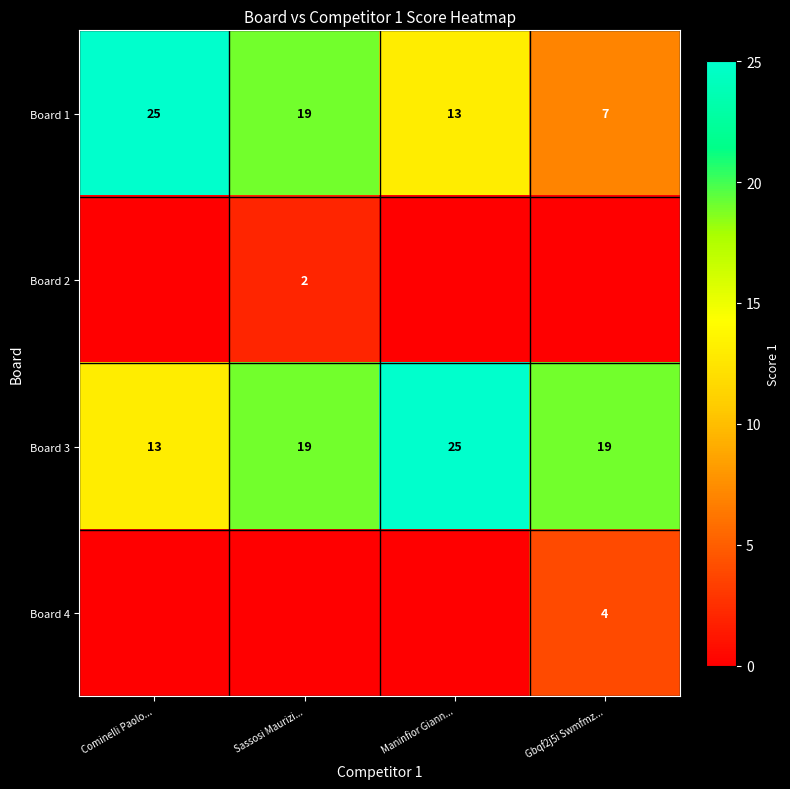

Count the Board 3 values in the range 19 to 25.

3